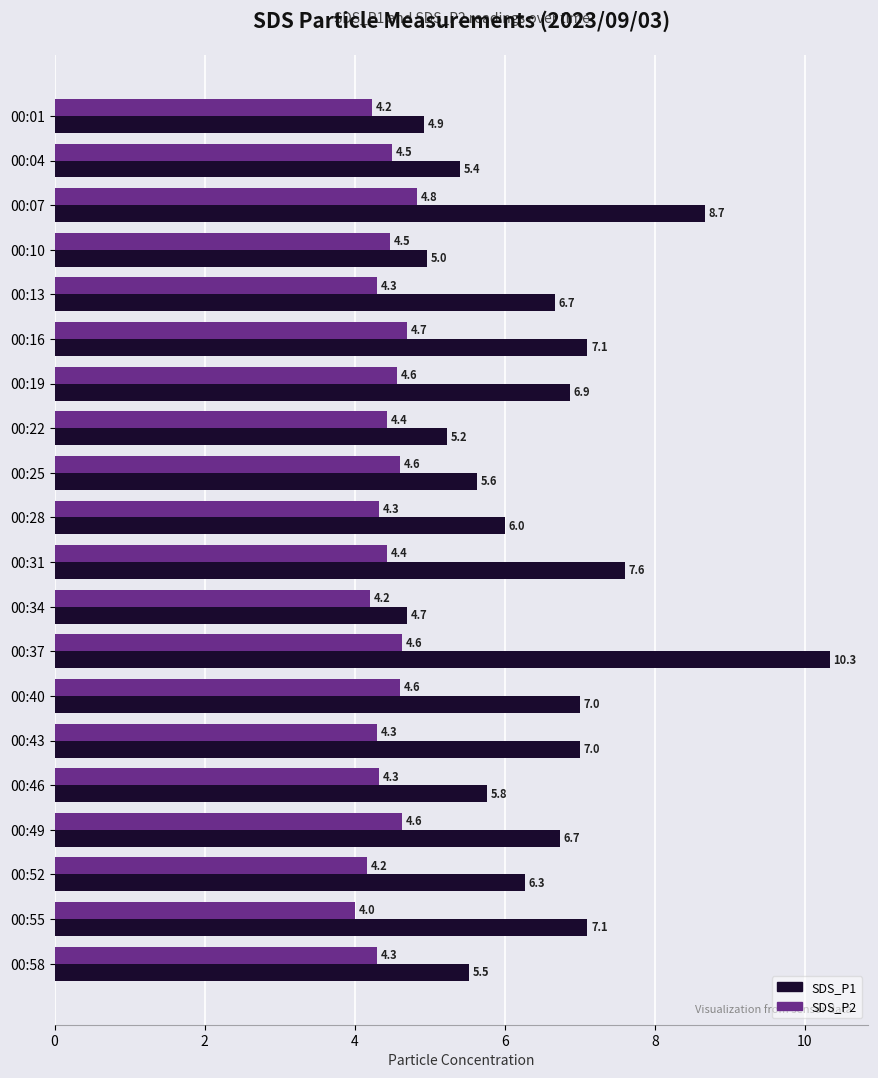

Which series has the largest total across all categories?

SDS_P1